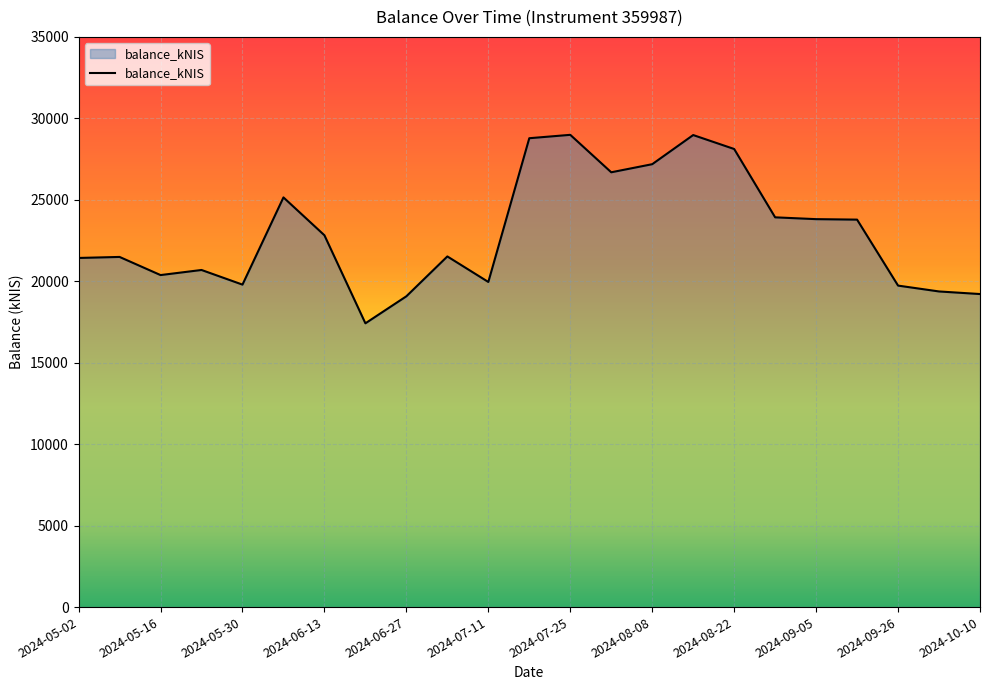

What is the greatest value displayed?

28987.9